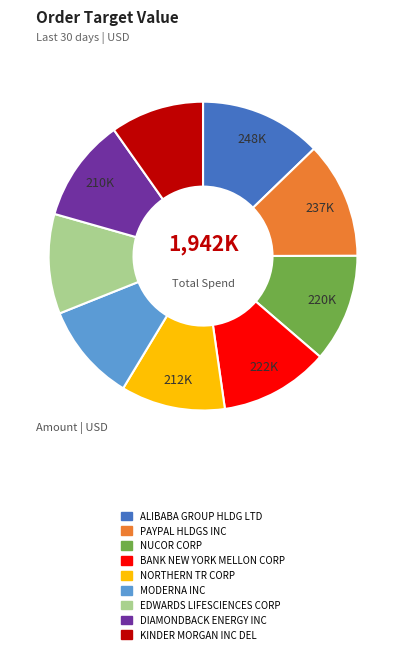

Approximately how many times larger is the value at KINDER MORGAN INC DEL compared to ALIBABA GROUP HLDG LTD?

0.8